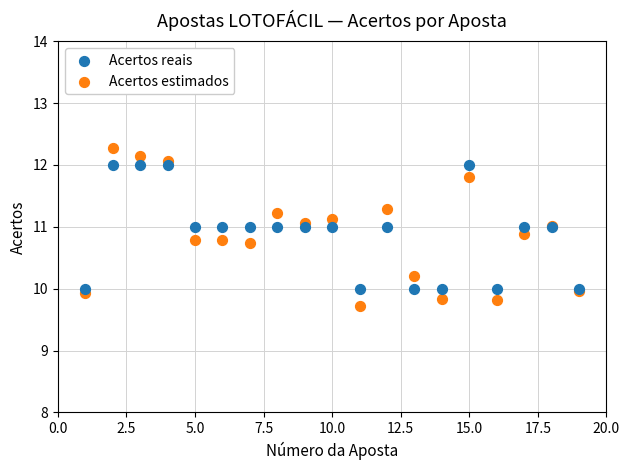

What is the X range (max minus min) for the scatter plot?

18.0